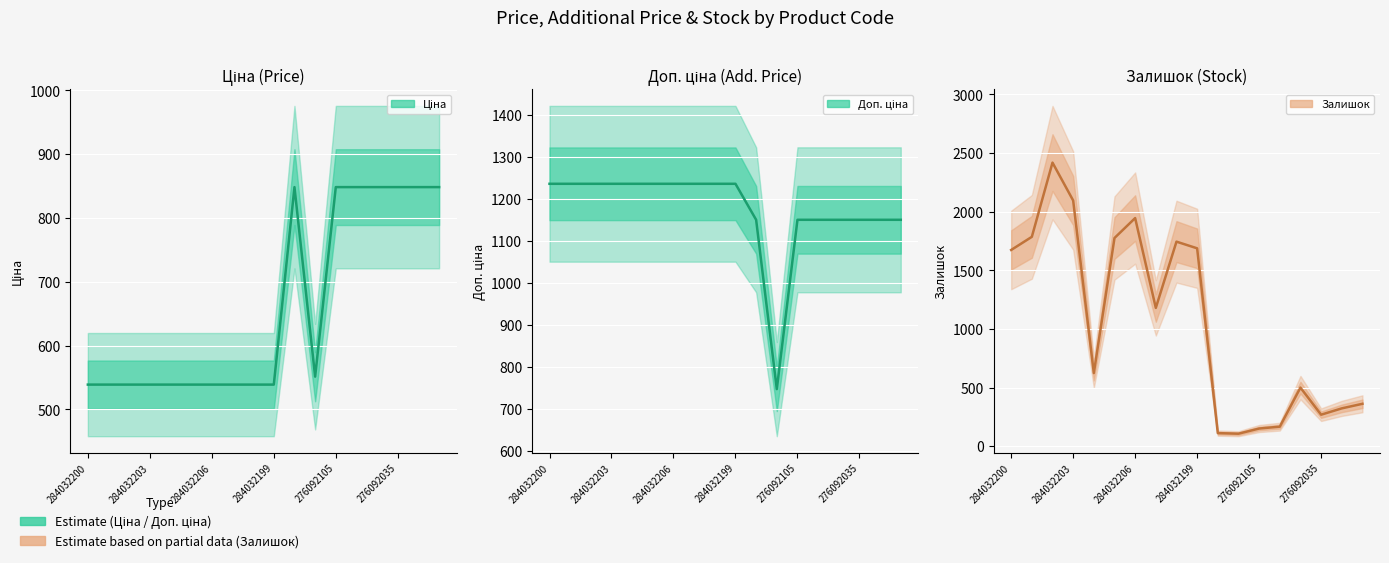

What is the sum of the Ціна values at 14 and 6?

1387.4